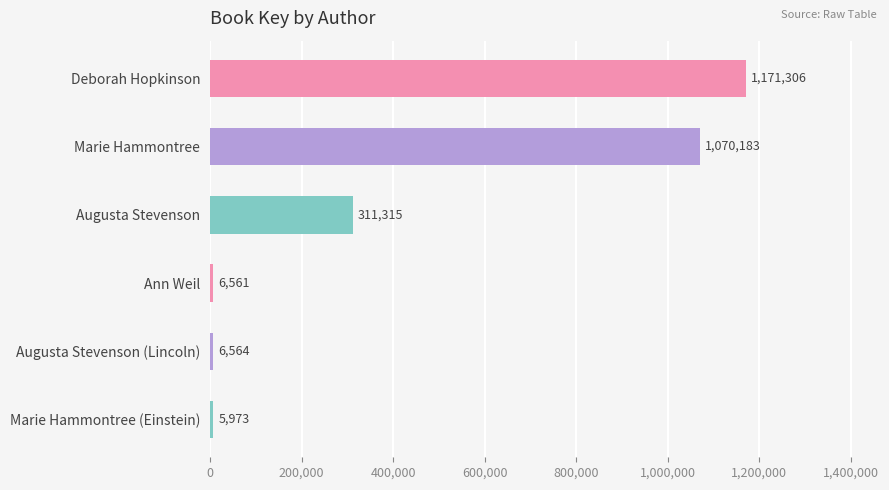

How many data points does each series have?

6